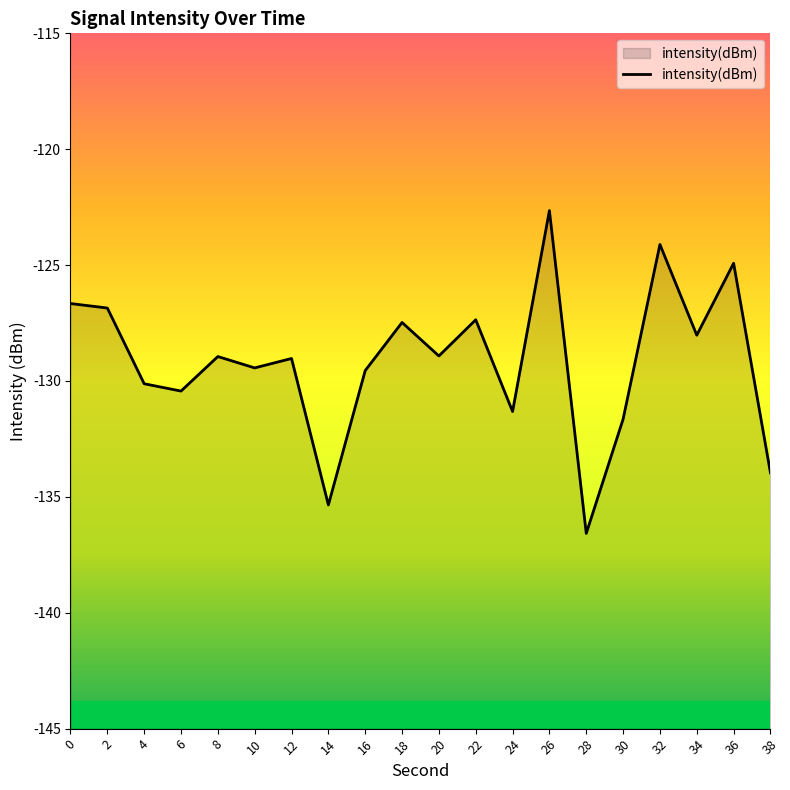

True or false: there are more than 0 points higher than both neighbors.

True